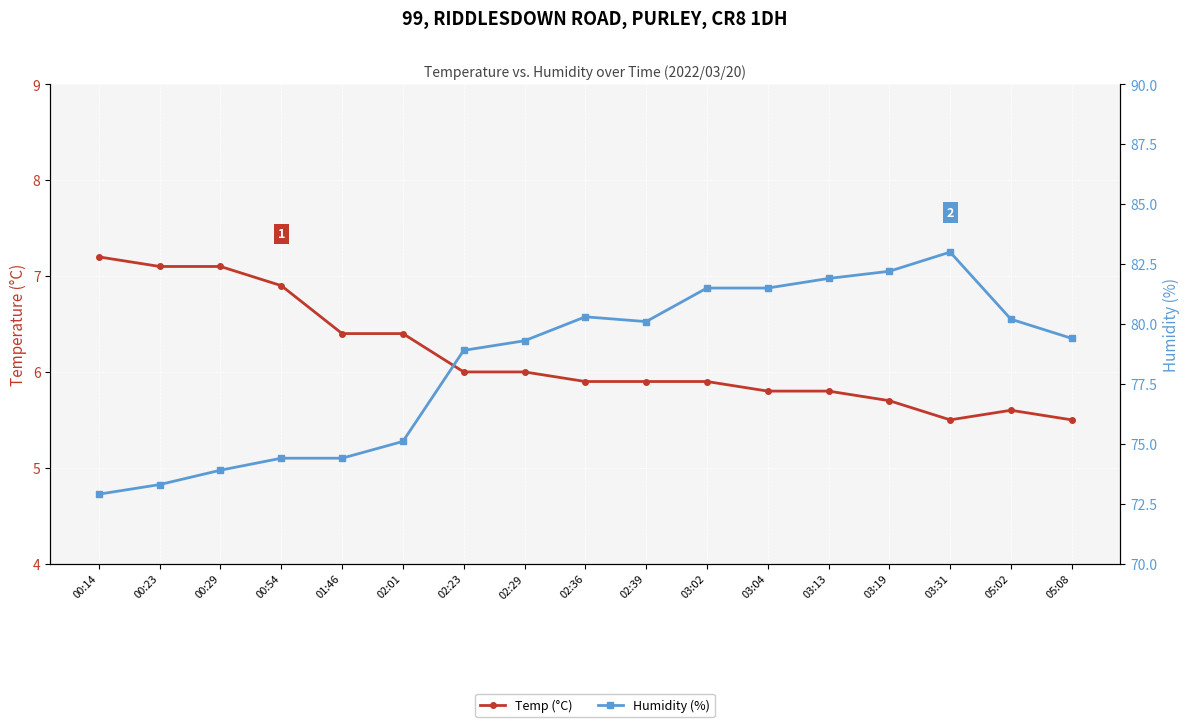

Which label corresponds to the largest value in the chart?

03:31